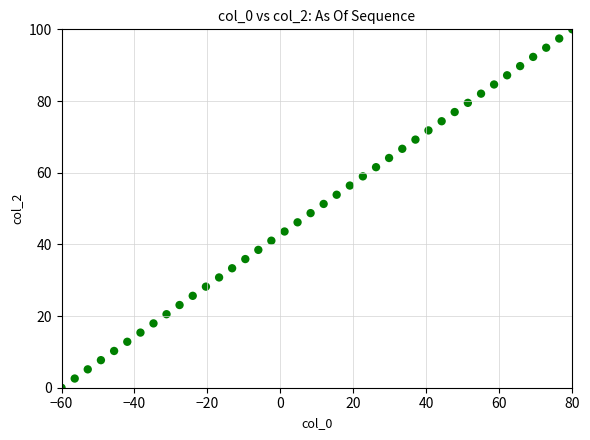

What is the range of X values (max minus min)?

140.0